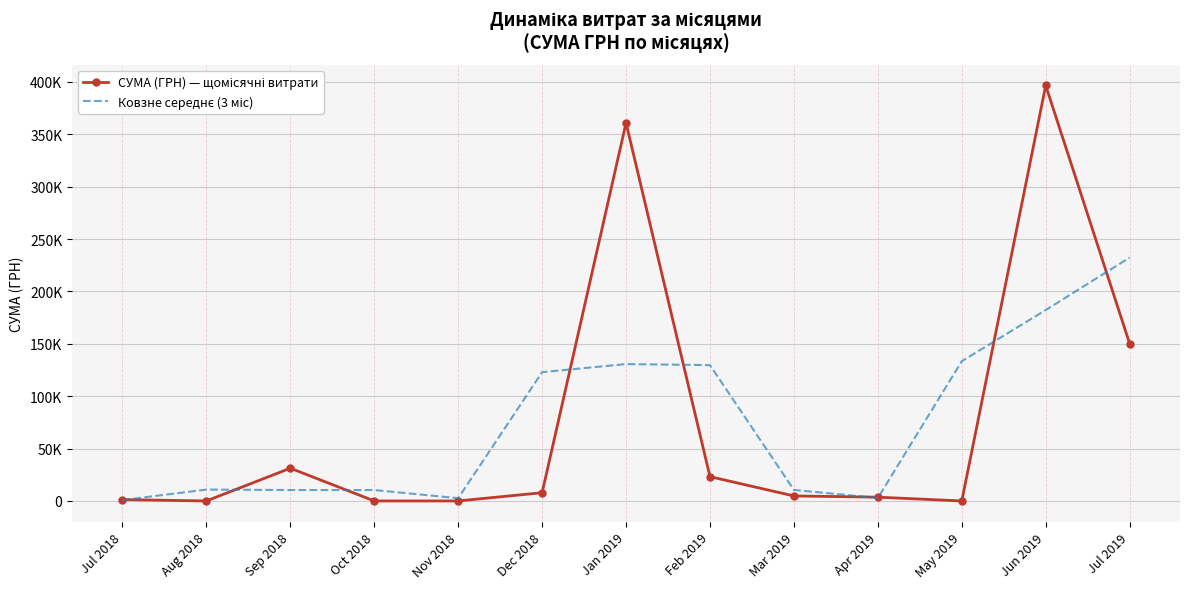

How many interior local peaks does the Ковзне середнє (3 міс) series have?

2